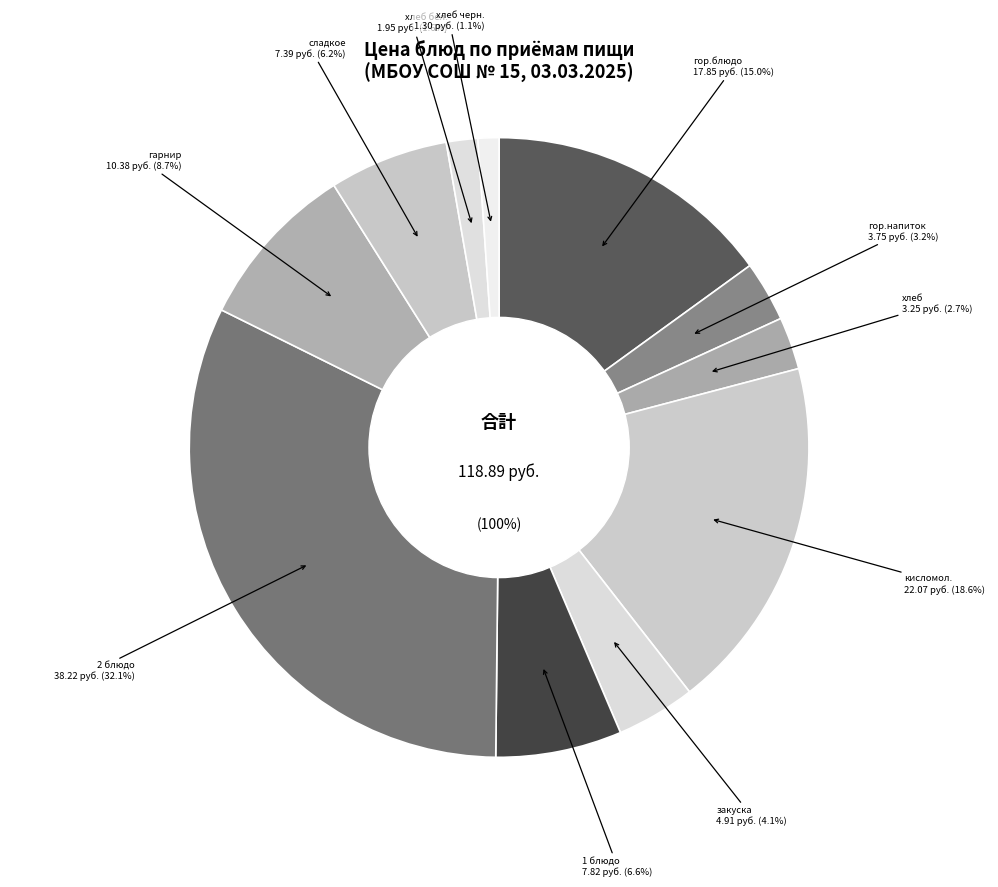

Is хлеб черн. (Хлеб ржано-пшеничный) the majority of the pie?

No